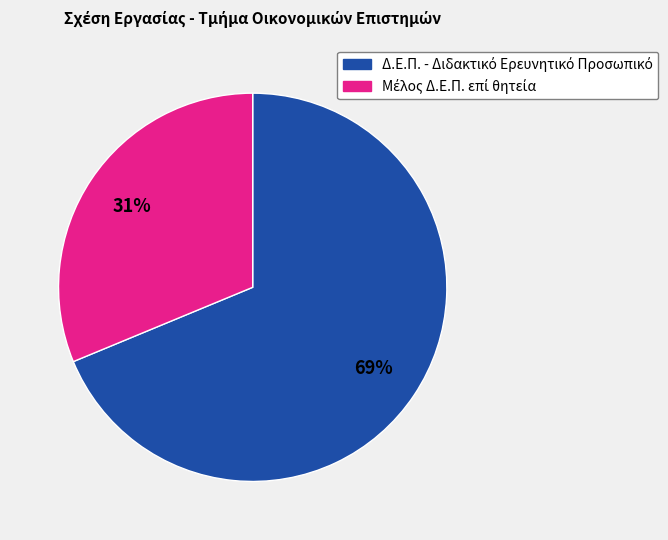

Does any single category account for the majority?

Yes